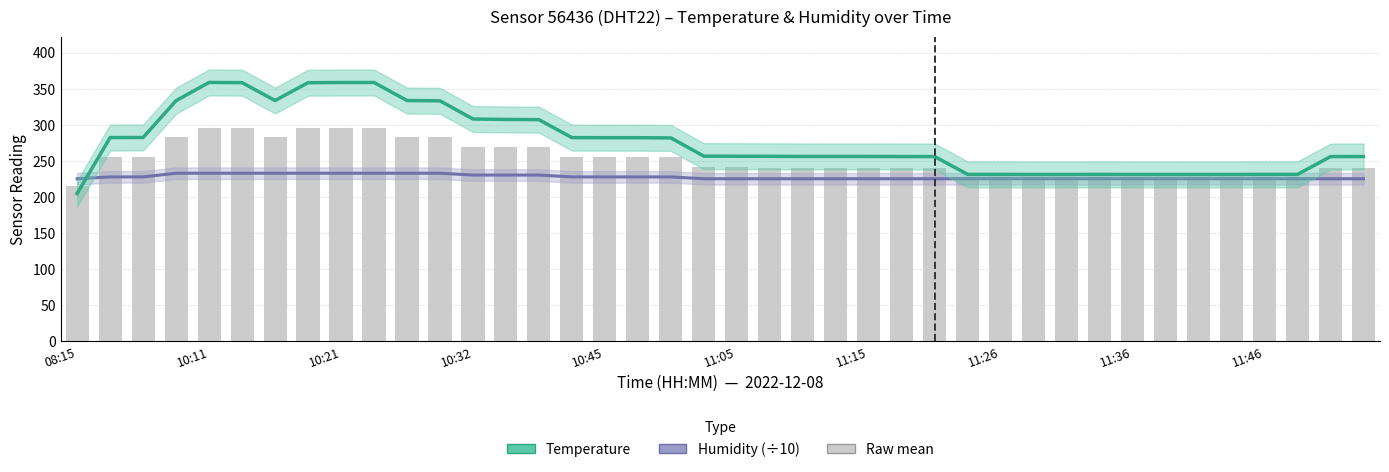

Rank the series at 10:21 from highest to lowest value.

Temperature, Raw mean, Humidity (÷10)